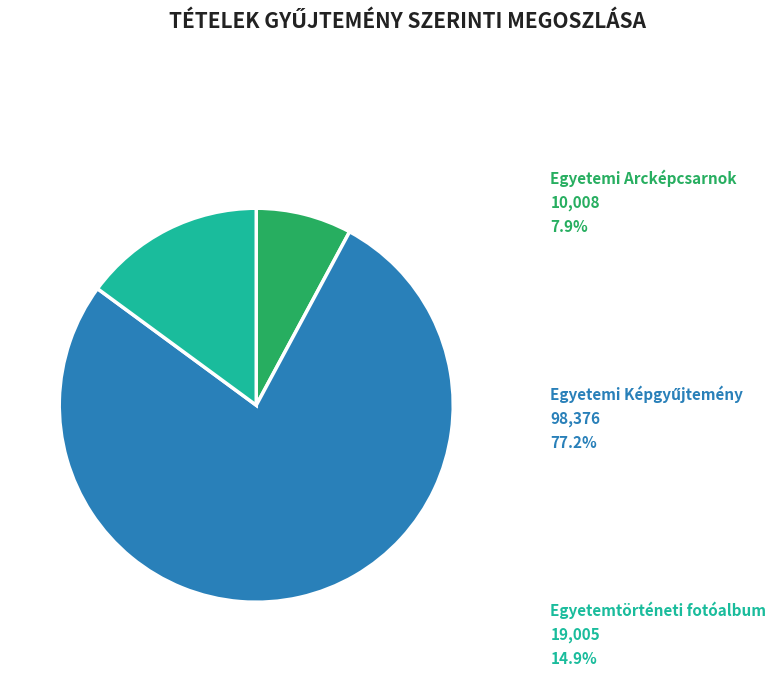

Is there any slice that represents more than half of the pie?

Yes